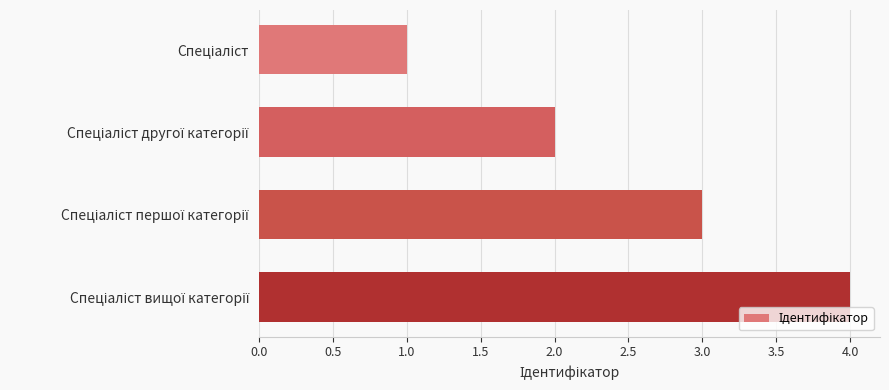

What is the difference between the maximum and minimum values?

3